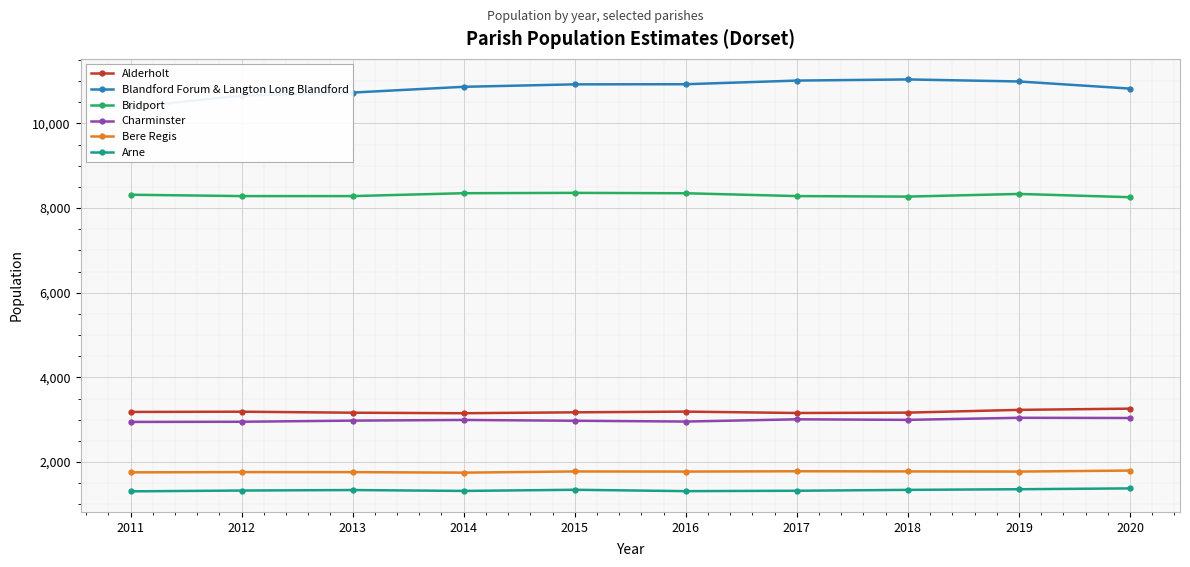

The value of Bridport at 2016 is 8351. True or false?

True